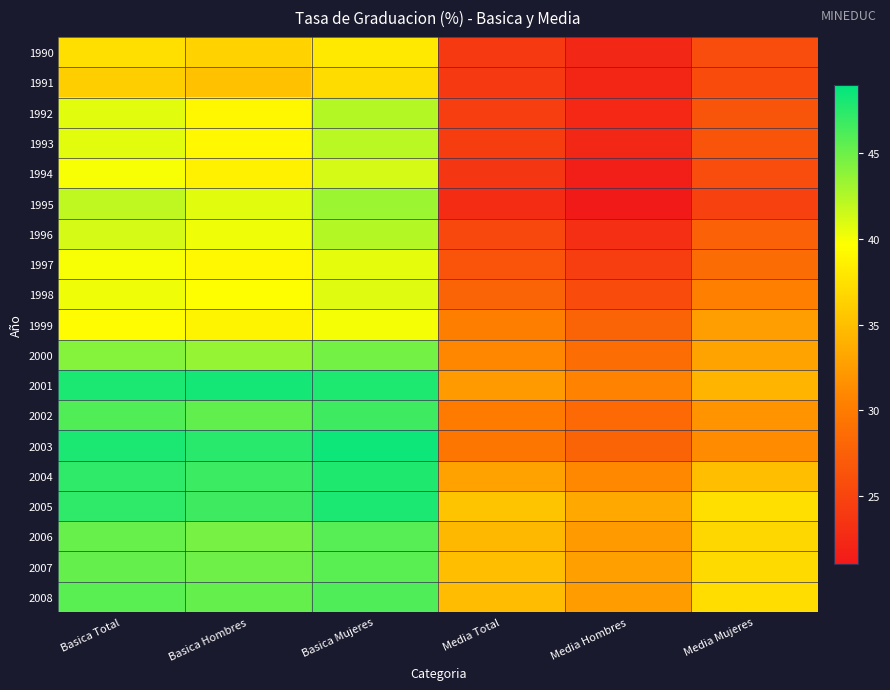

Reading left to right, extract all data points from this chart.

1990: Basica Total=37.3	Basica Hombres=36.4	Basica Mujeres=38.1	Media Total=24.0	Media Hombres=22.3	Media Mujeres=25.8
1991: Basica Total=36.1	Basica Hombres=35.2	Basica Mujeres=37.1	Media Total=23.9	Media Hombres=22.2	Media Mujeres=25.6
1992: Basica Total=40.7	Basica Hombres=39.1	Basica Mujeres=42.4	Media Total=24.4	Media Hombres=22.4	Media Mujeres=26.5
1993: Basica Total=40.7	Basica Hombres=39.2	Basica Mujeres=42.2	Media Total=24.3	Media Hombres=22.3	Media Mujeres=26.5
1994: Basica Total=39.9	Basica Hombres=38.7	Basica Mujeres=41.2	Media Total=23.7	Media Hombres=21.6	Media Mujeres=25.8
1995: Basica Total=42.0	Basica Hombres=40.7	Basica Mujeres=43.3	Media Total=22.8	Media Hombres=21.1	Media Mujeres=24.7
1996: Basica Total=41.2	Basica Hombres=40.2	Basica Mujeres=42.4	Media Total=25.3	Media Hombres=23.0	Media Mujeres=27.7
1997: Basica Total=39.9	Basica Hombres=39.2	Basica Mujeres=40.6	Media Total=26.4	Media Hombres=24.4	Media Mujeres=28.6
1998: Basica Total=40.2	Basica Hombres=39.6	Basica Mujeres=40.8	Media Total=27.9	Media Hombres=25.6	Media Mujeres=30.4
1999: Basica Total=39.4	Basica Hombres=38.9	Basica Mujeres=40.0	Media Total=30.2	Media Hombres=27.9	Media Mujeres=32.6
2000: Basica Total=44.1	Basica Hombres=43.5	Basica Mujeres=44.7	Media Total=30.9	Media Hombres=28.8	Media Mujeres=33.0
2001: Basica Total=48.0	Basica Hombres=48.2	Basica Mujeres=47.9	Media Total=32.4	Media Hombres=30.6	Media Mujeres=34.3
2002: Basica Total=46.0	Basica Hombres=45.4	Basica Mujeres=46.7	Media Total=30.0	Media Hombres=28.3	Media Mujeres=31.9
2003: Basica Total=48.0	Basica Hombres=47.5	Basica Mujeres=48.5	Media Total=29.5	Media Hombres=27.9	Media Mujeres=31.3
2004: Basica Total=47.3	Basica Hombres=46.8	Basica Mujeres=47.8	Media Total=32.9	Media Hombres=31.0	Media Mujeres=34.9
2005: Basica Total=47.3	Basica Hombres=46.7	Basica Mujeres=48.0	Media Total=35.4	Media Hombres=33.4	Media Mujeres=37.4
2006: Basica Total=45.2	Basica Hombres=44.6	Basica Mujeres=45.8	Media Total=34.5	Media Hombres=32.3	Media Mujeres=36.8
2007: Basica Total=45.3	Basica Hombres=44.9	Basica Mujeres=45.7	Media Total=34.9	Media Hombres=32.8	Media Mujeres=37.0
2008: Basica Total=45.7	Basica Hombres=45.3	Basica Mujeres=46.1	Media Total=34.8	Media Hombres=32.5	Media Mujeres=37.2